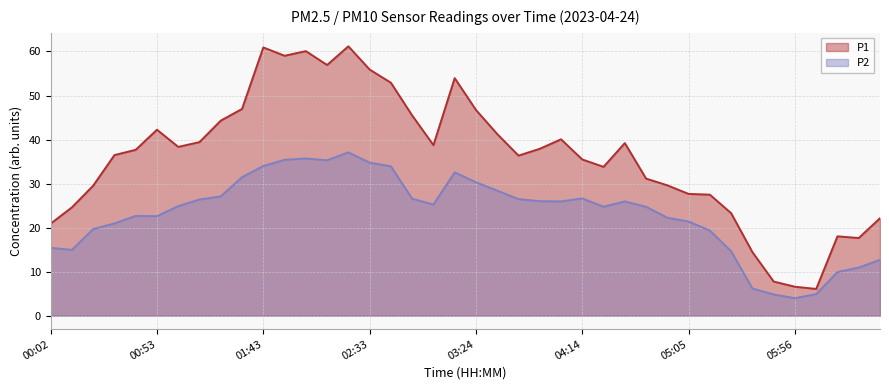

Reading left to right, extract all data points from this chart.

P1: 00:02=20.9	00:12=24.6	00:23=29.5	00:33=36.5	00:43=37.7	00:53=42.2	01:03=38.3	01:13=39.4	01:23=44.3	01:33=47.0	01:43=60.9	01:53=59.0	02:03=60.1	02:13=56.9	02:23=61.2	02:33=55.9	02:44=52.9	02:54=45.5	03:04=38.7	03:14=54.0	03:24=46.7	03:34=41.2	03:44=36.4	03:54=37.9	04:04=40.0	04:14=35.5	04:24=33.8	04:34=39.2	04:45=31.1	04:55=29.6	05:05=27.6	05:15=27.5	05:26=23.3	05:36=14.4	05:46=7.8	05:56=6.6	06:06=6.1	06:16=18.0	06:26=17.6	06:36=22.1
P2: 00:02=15.4	00:12=14.9	00:23=19.7	00:33=20.9	00:43=22.6	00:53=22.6	01:03=24.9	01:13=26.4	01:23=27.1	01:33=31.4	01:43=34.0	01:53=35.4	02:03=35.7	02:13=35.3	02:23=37.1	02:33=34.8	02:44=33.9	02:54=26.6	03:04=25.2	03:14=32.5	03:24=30.3	03:34=28.4	03:44=26.5	03:54=26.0	04:04=25.9	04:14=26.6	04:24=24.8	04:34=25.9	04:45=24.7	04:55=22.2	05:05=21.4	05:15=19.3	05:26=14.6	05:36=6.2	05:46=4.8	05:56=4.0	06:06=4.9	06:16=9.9	06:26=10.9	06:36=12.7